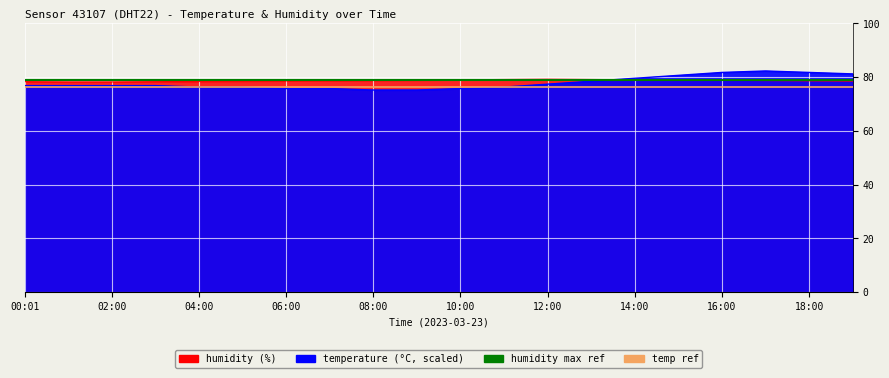

The temp ref series shows 76.3 at 13. True or false?

True